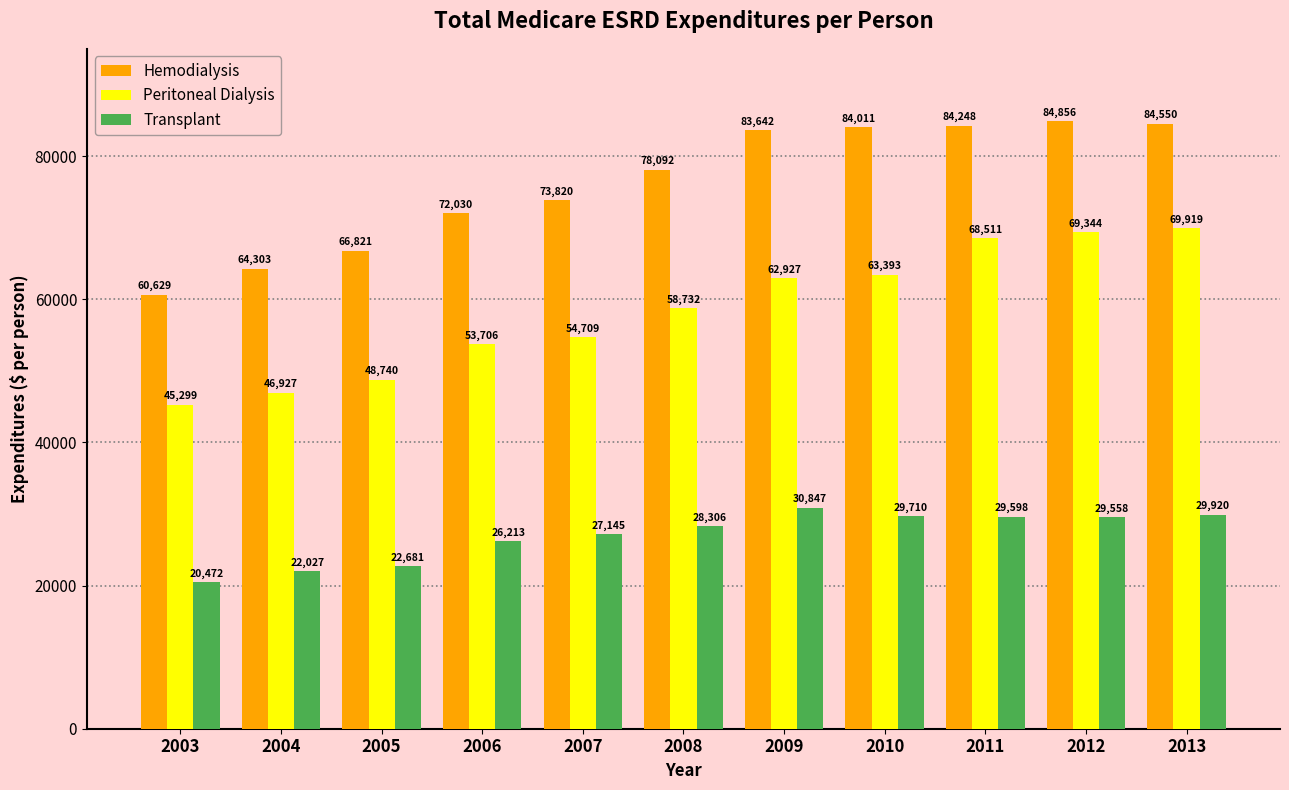

Are the bars grouped side by side (vs. stacked)?

Yes